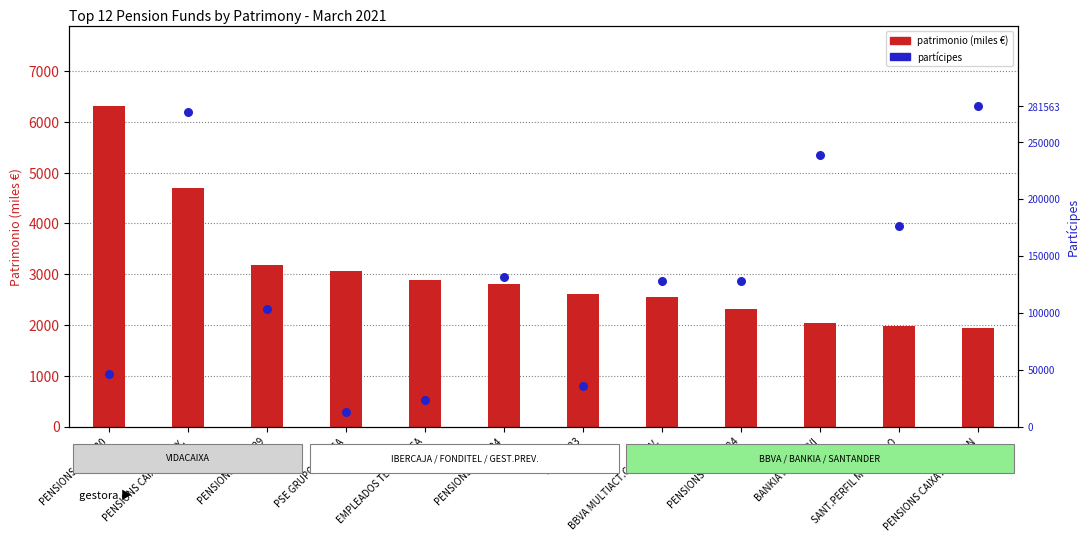

Is the value of partícipes at PSE GRUPO ENDESA greater than the value of patrimonio (thousands) at PENSIONS CAIXA 124?

No